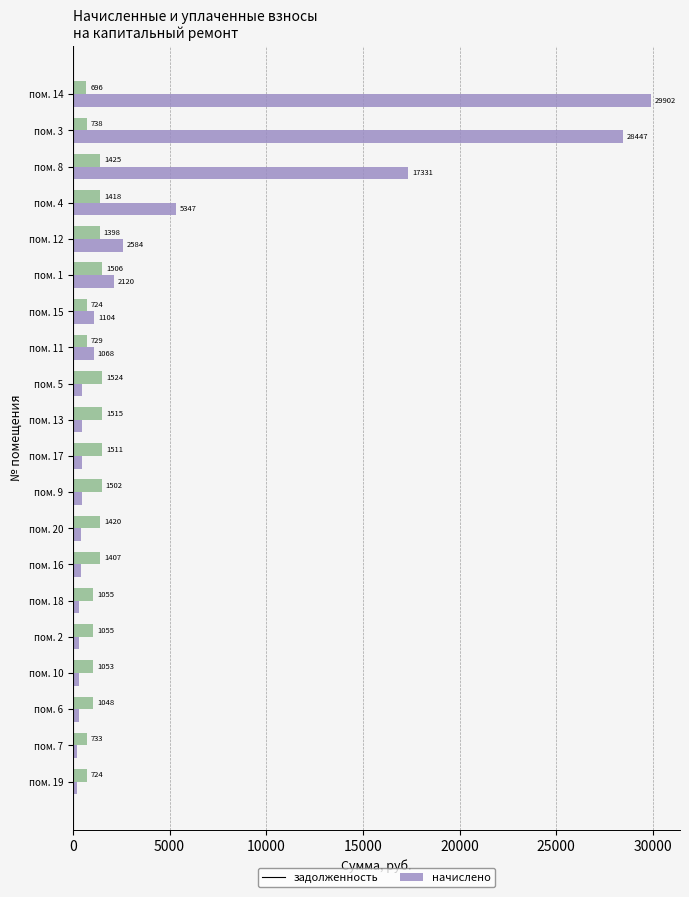

What is the smallest value displayed?

219.1